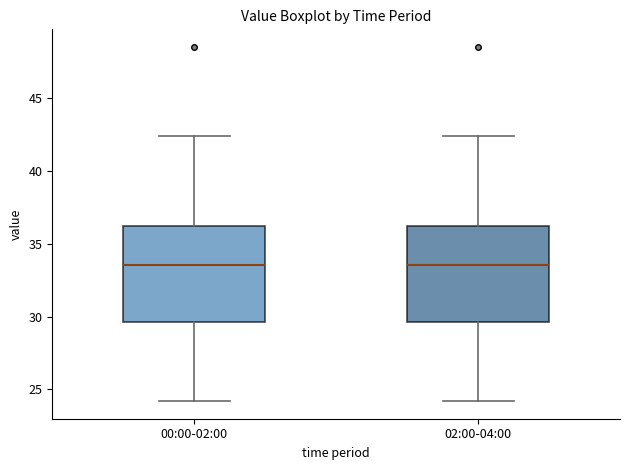

Reading left to right, read every box against the y-axis: the position of its median line, the range the box covers, and the ends of its whiskers. The values are not printed on the chart, so give them approximately, as read against the axis.

00:00-02:00: median 33.5, box 29.5 to 36.0, whiskers 24.0 to 42.5
02:00-04:00: median 33.5, box 29.5 to 36.0, whiskers 24.0 to 42.5